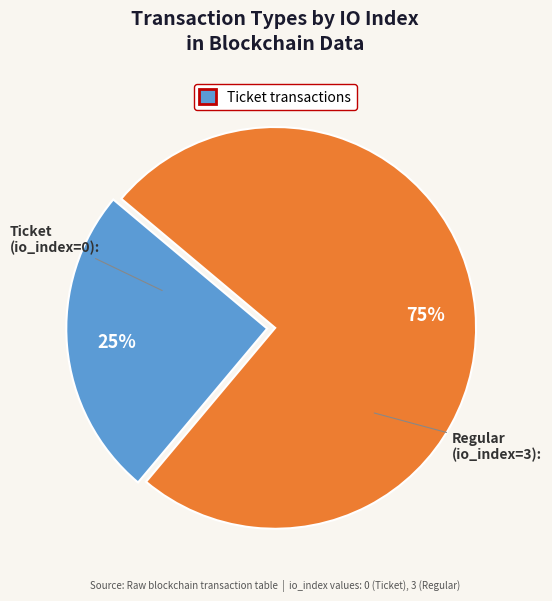

Is there any slice that represents more than half of the pie?

Yes